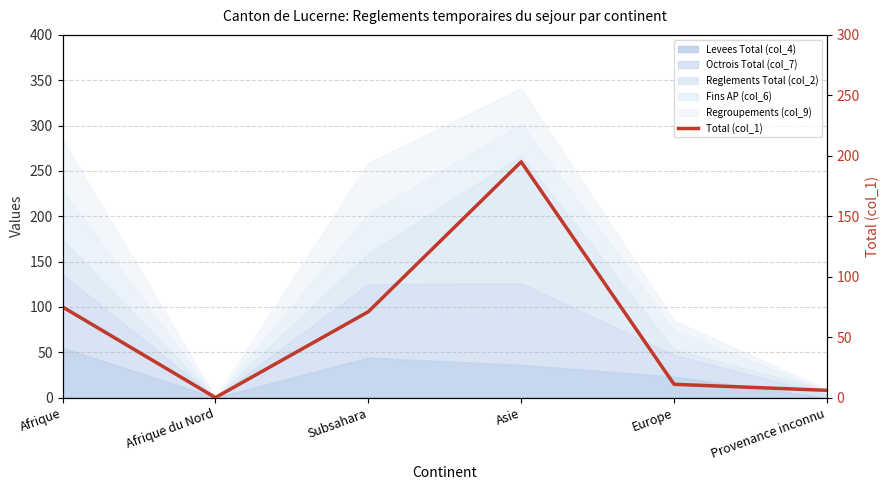

Rank the categories by value from highest to lowest.

Asie, Afrique, Subsahara, Europe, Provenance inconnu, Afrique du Nord